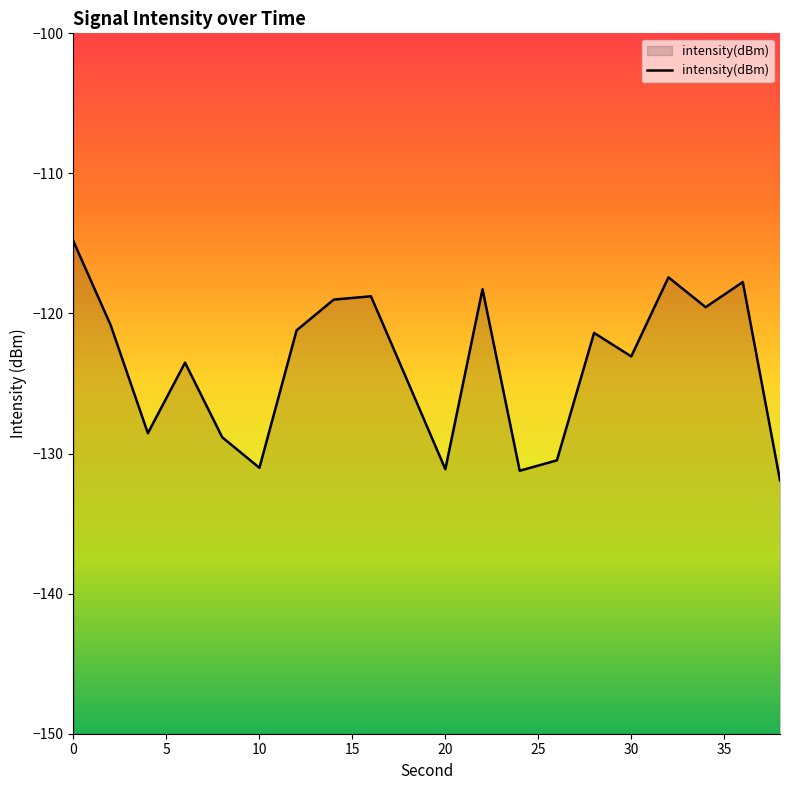

What is the approximate value at 0?

-114.9